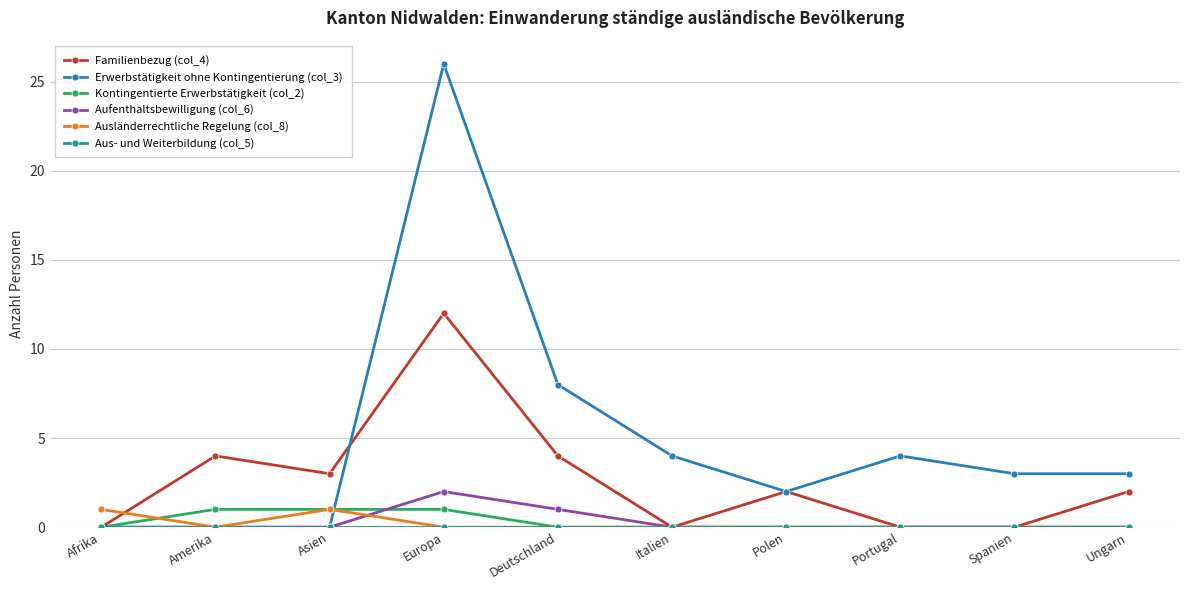

Which label corresponds to the largest value in the chart?

Europa